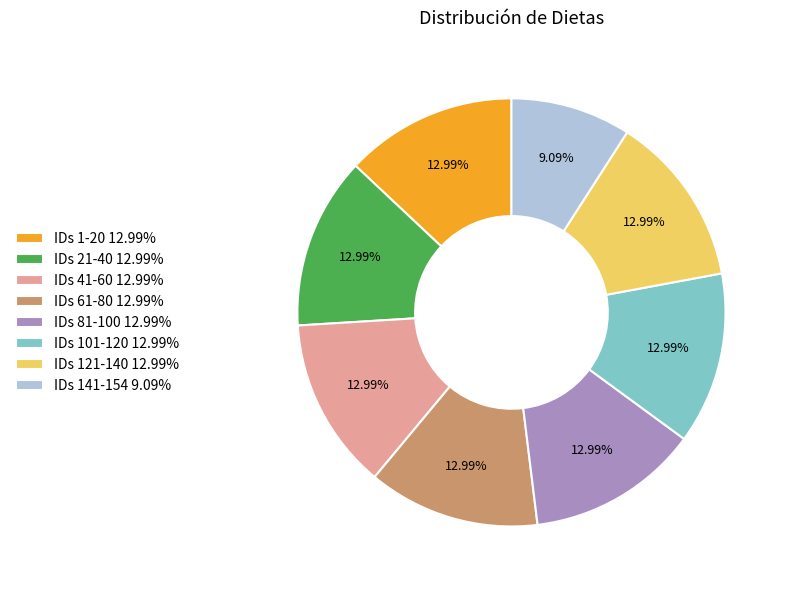

Combined, do IDs 61-80 12.99% and IDs 41-60 12.99% account for over 50%?

No